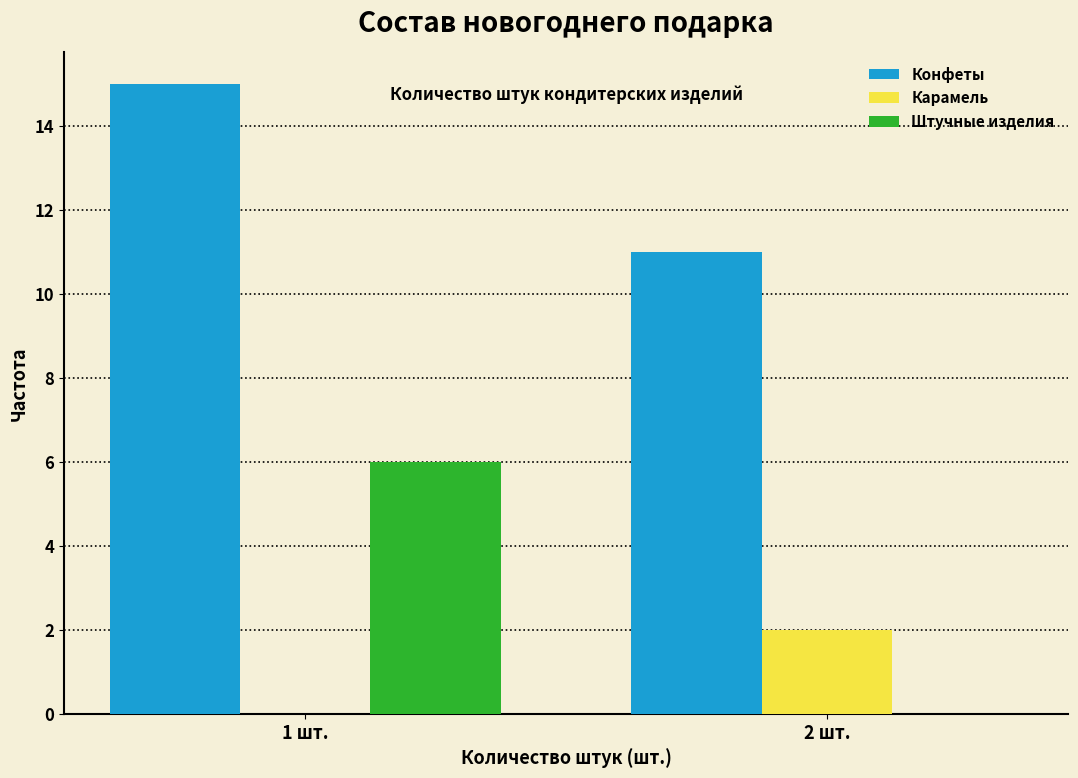

Reading right to left, list all the values displayed in this chart.

Конфеты: 2 шт.=11	1 шт.=15
Карамель: 2 шт.=2	1 шт.=0
Штучные изделия: 2 шт.=0	1 шт.=6